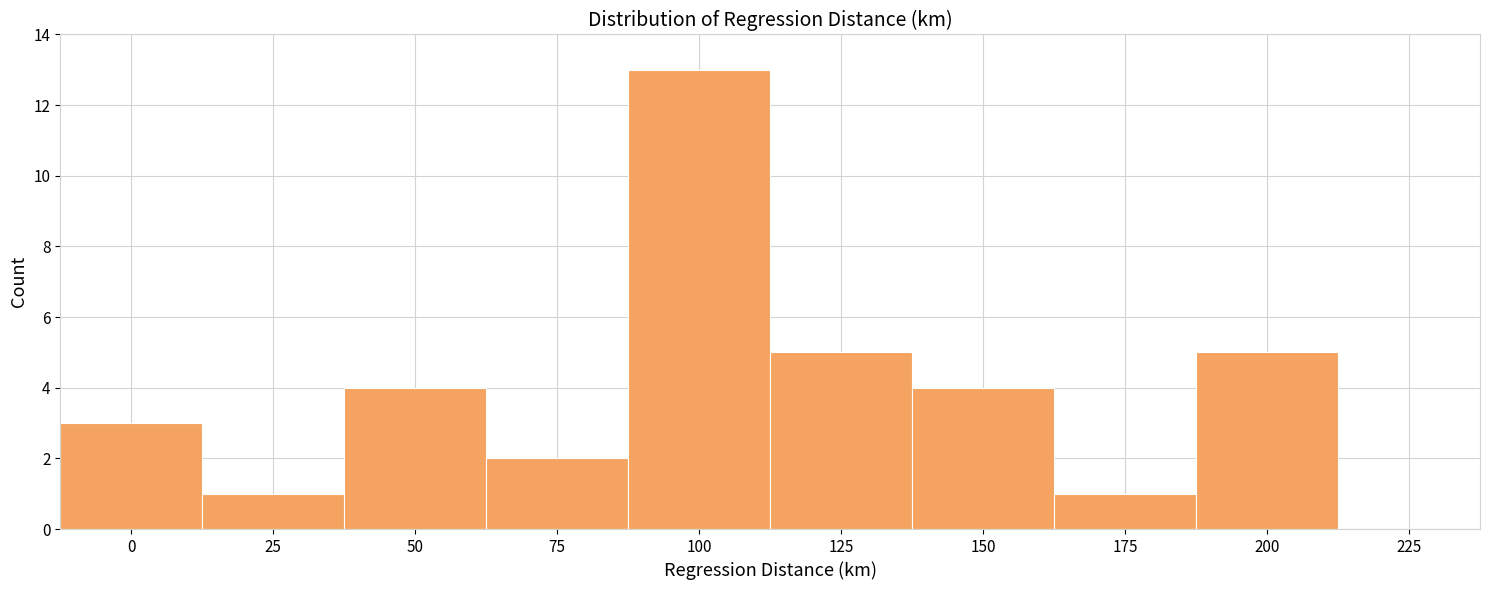

Reading left to right, what are all the values shown in this chart?

0=3	25=1	50=4	75=2	100=13	125=5	150=4	175=1	200=5	225=0